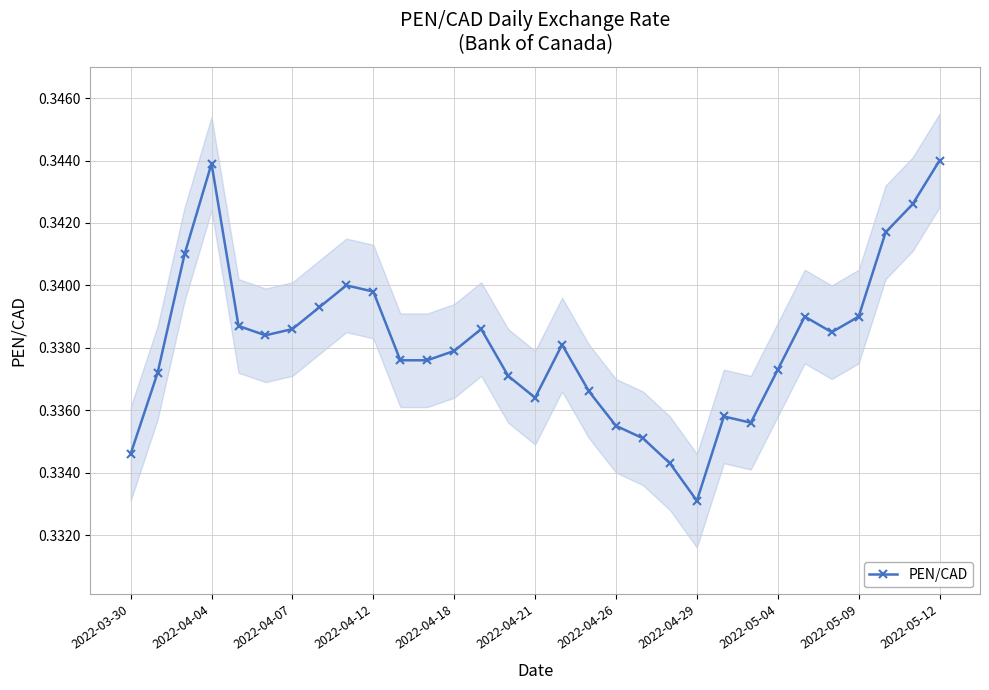

Reading left to right, what are all the values shown in this chart?

0.3	0.3	0.3	0.3	0.3	0.3	0.3	0.3	0.3	0.3	0.3	0.3	0.3	0.3	0.3	0.3	0.3	0.3	0.3	0.3	0.3	0.3	0.3	0.3	0.3	0.3	0.3	0.3	0.3	0.3	0.3